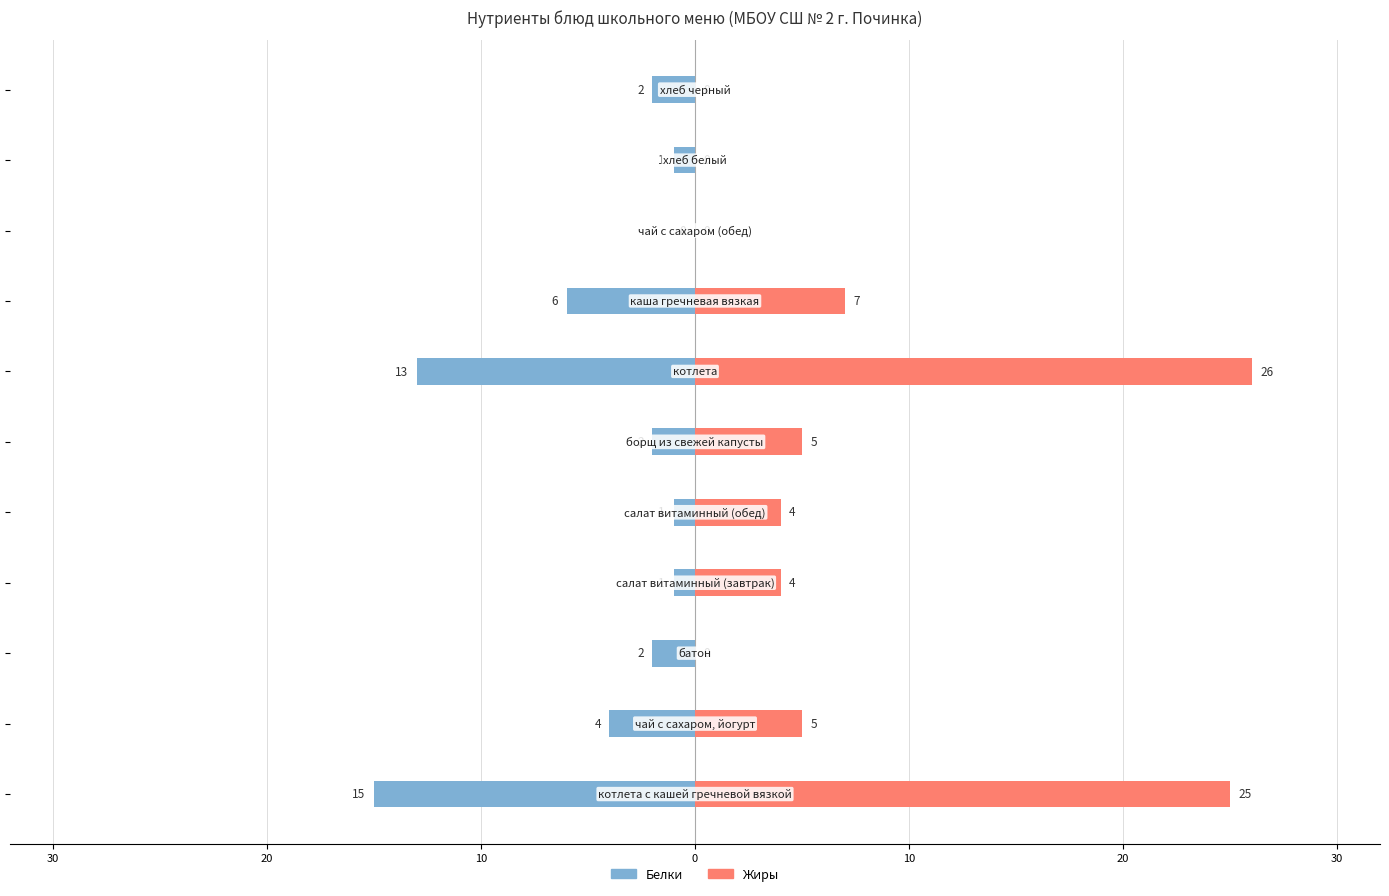

How many data points in Жиры are above 4?

5